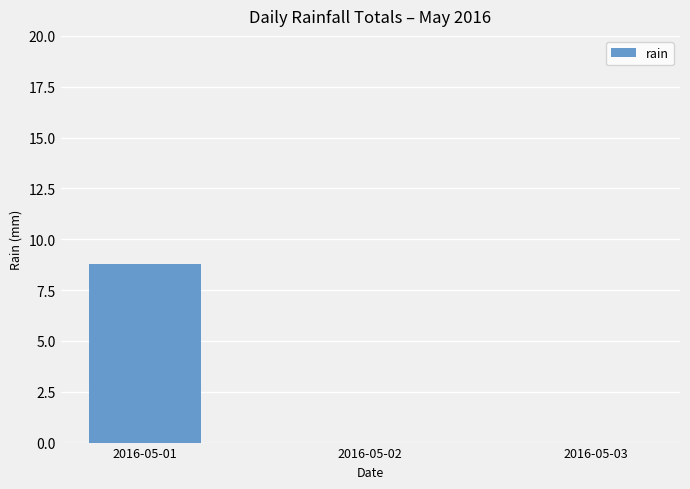

Which has a higher value, 2016-05-01 or 2016-05-03?

2016-05-01